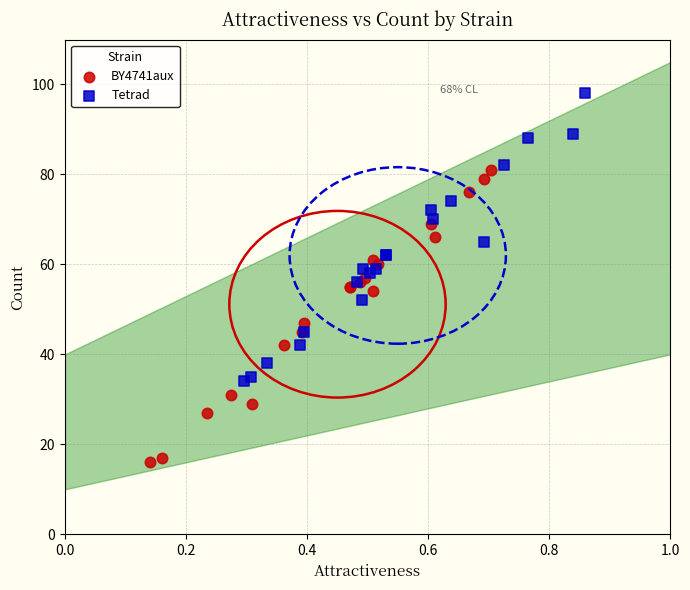

What are all the series names shown in the legend?

BY4741aux, Tetrad